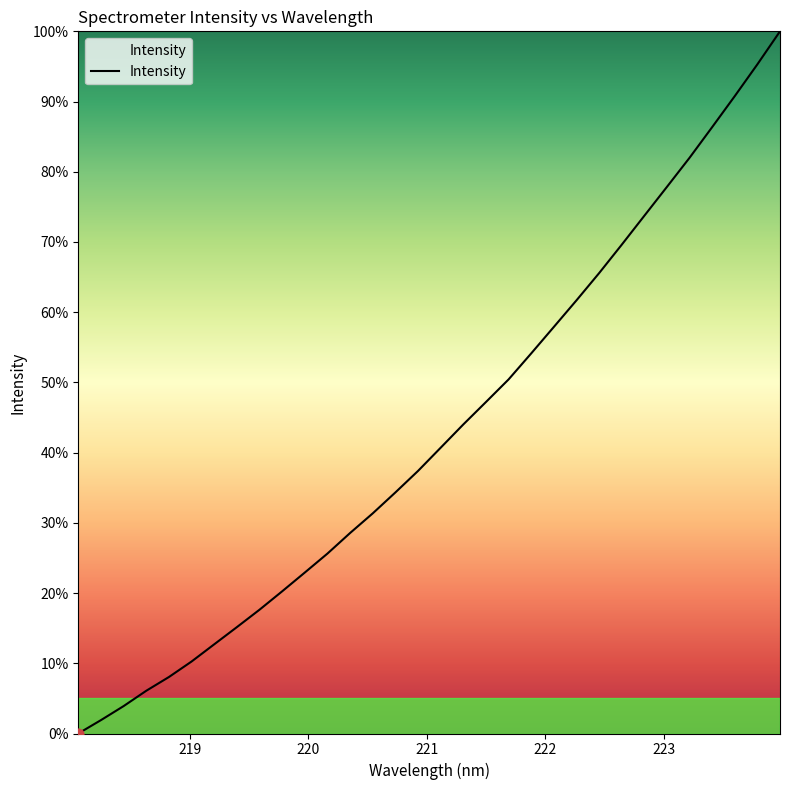

What is the difference between the maximum and minimum values?

100.0